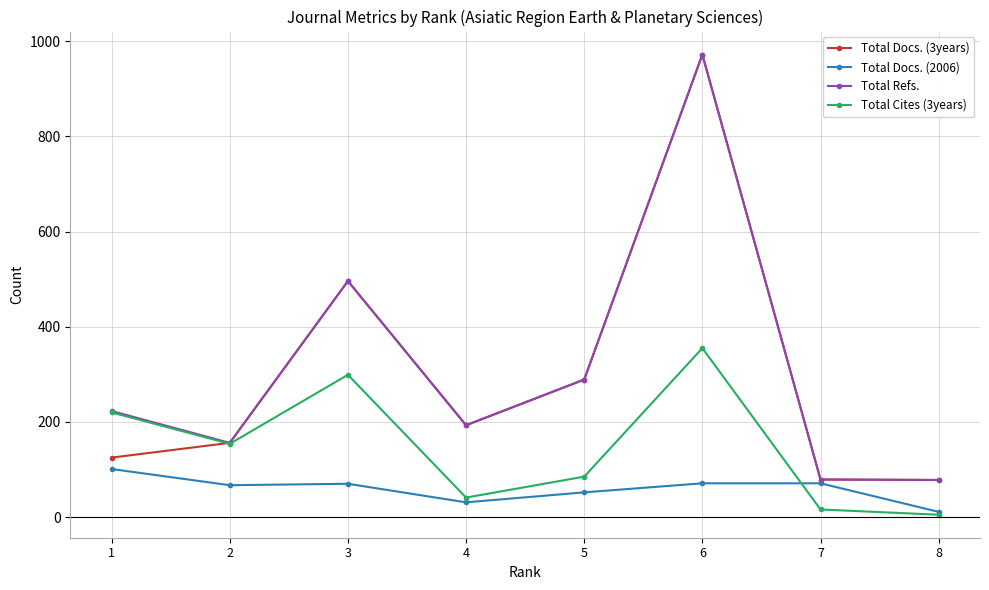

At which category is the sum across all series the highest?

6